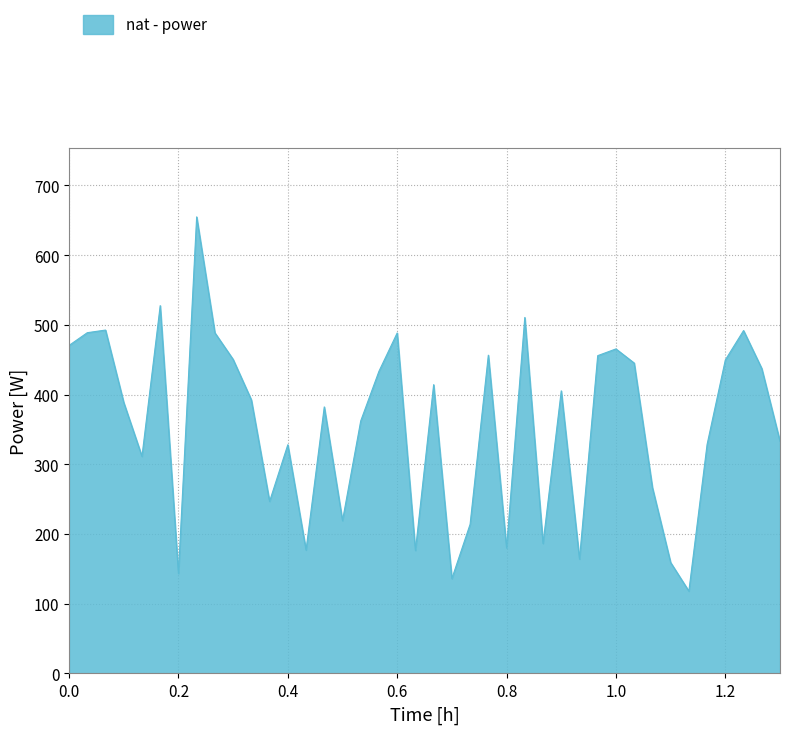

What is the maximum value shown in the chart?

654.7